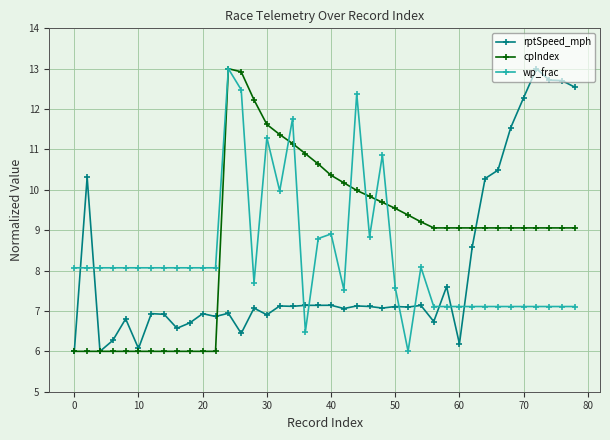

What is the minimum value for wp_frac?

6.0